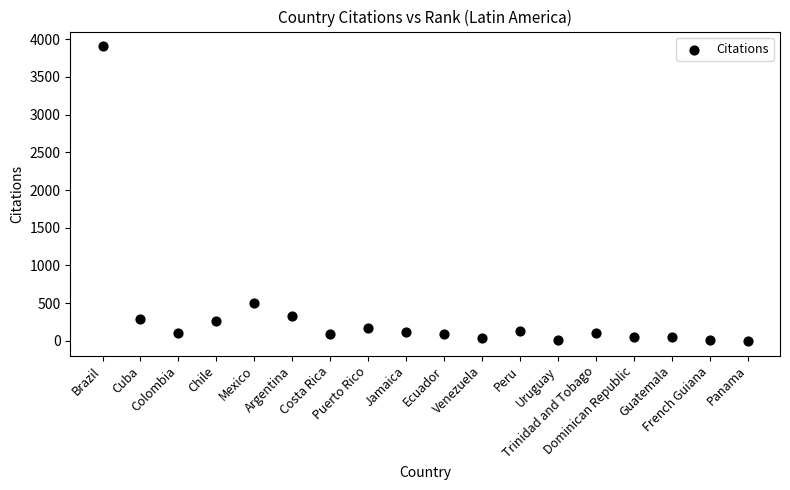

What Y value in the scatter plot is closest to 1953?

498